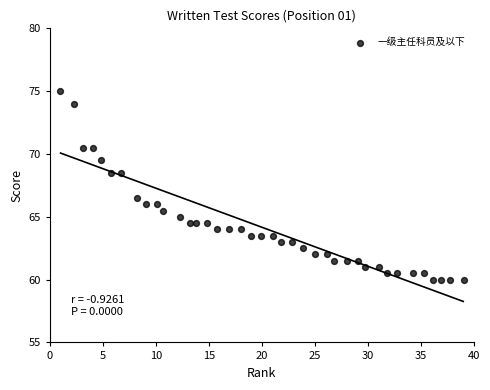

What Y value in the scatter plot is closest to 67?

66.5